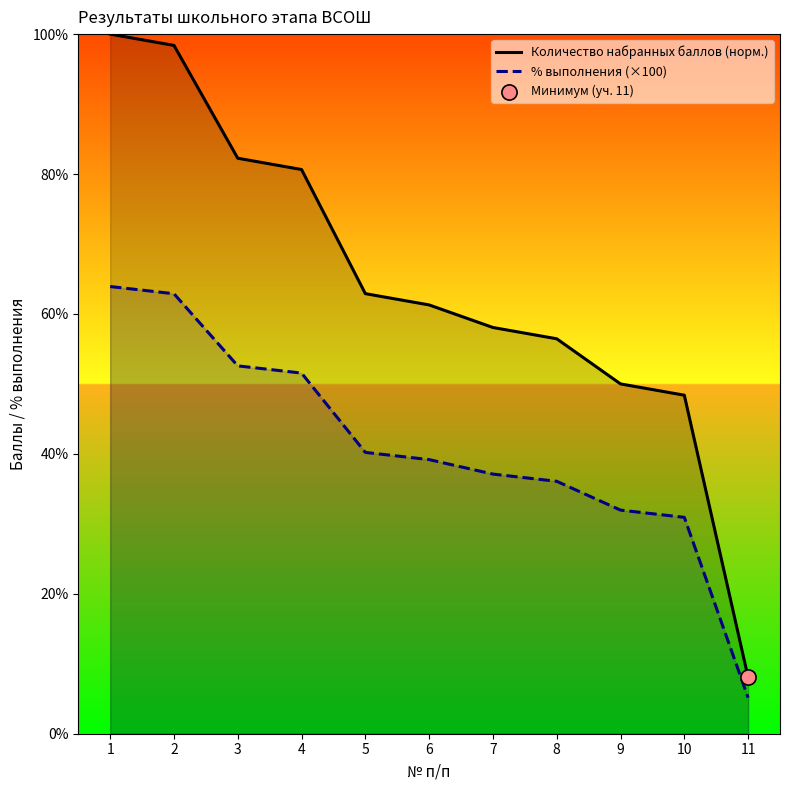

At which category is the sum across all series the highest?

1